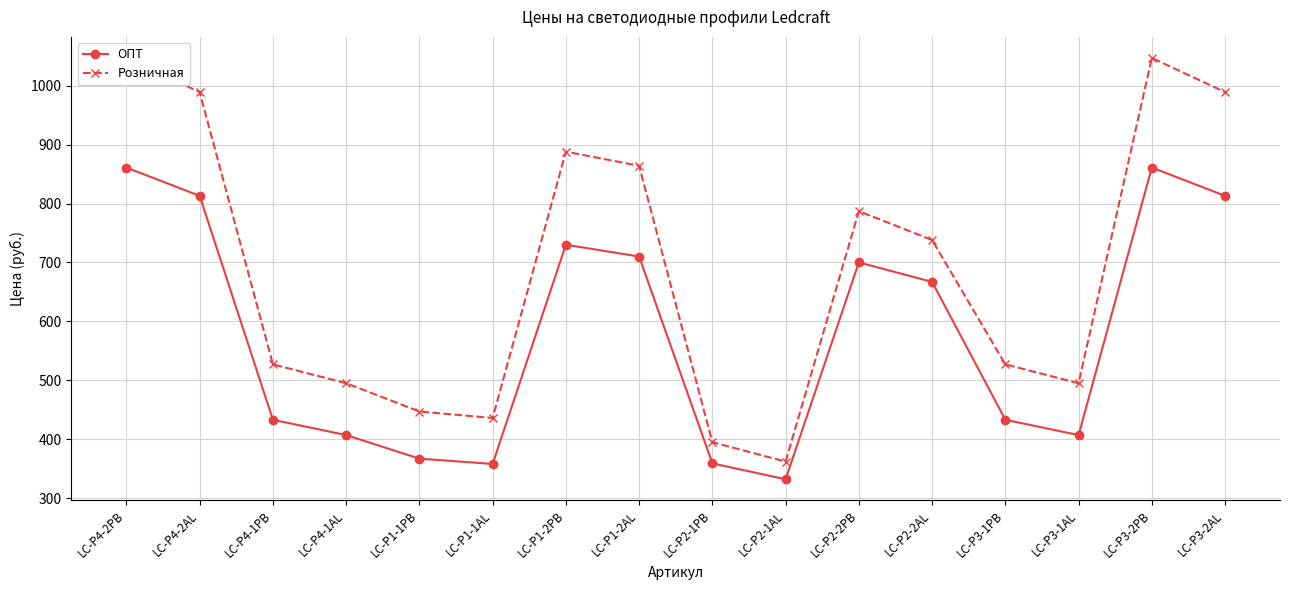

What is the average value of the ОПТ series?

578